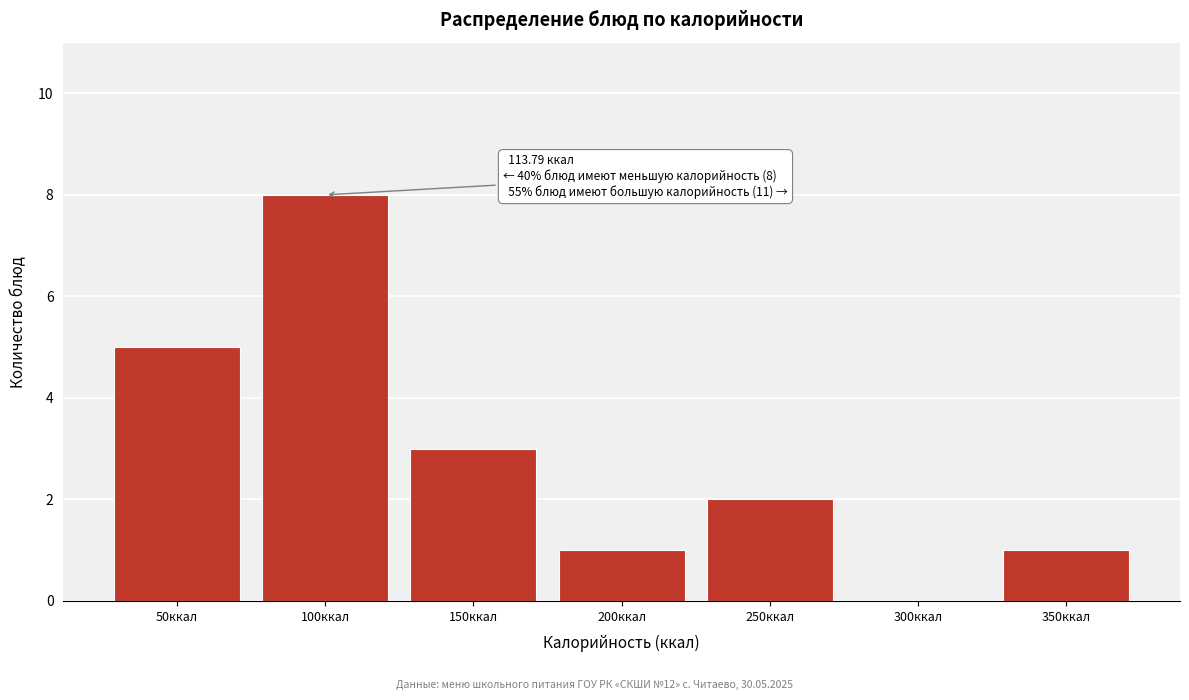

Reading right to left, list all the values displayed in this chart.

350ккал=1	300ккал=0	250ккал=2	200ккал=1	150ккал=3	100ккал=8	50ккал=5